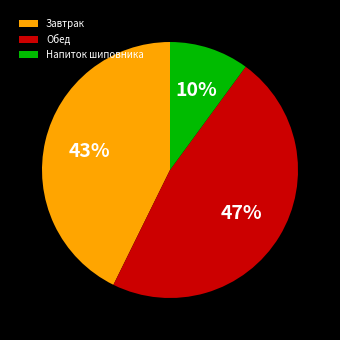

To the nearest percent, what is the average slice percentage?

33%